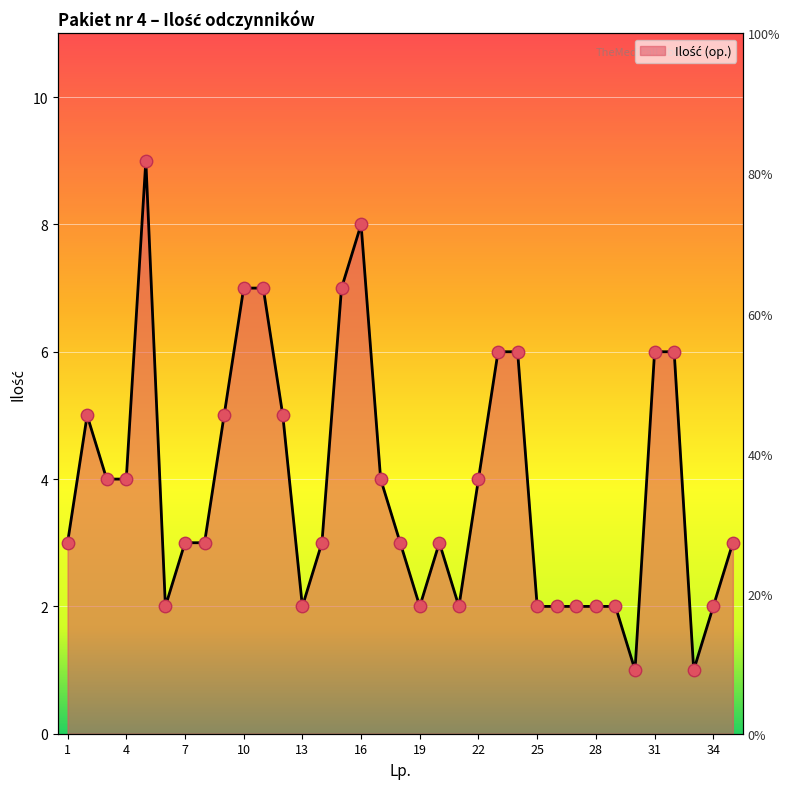

Between 29 and 32, which is larger?

32